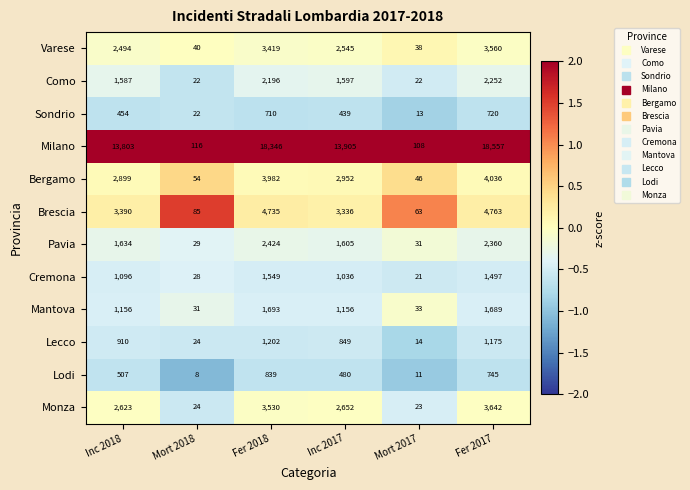

What is the minimum value for Lodi?

8